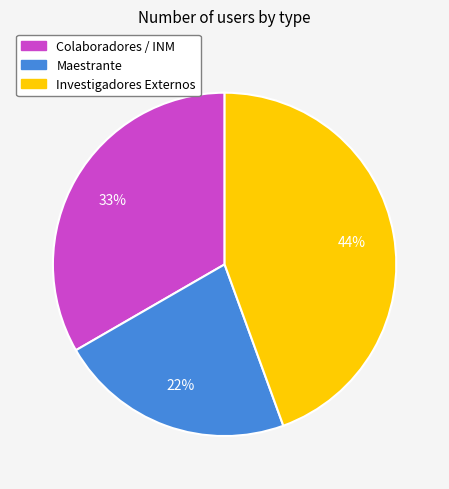

Between Maestrante and Investigadores Externos, which is larger?

Investigadores Externos